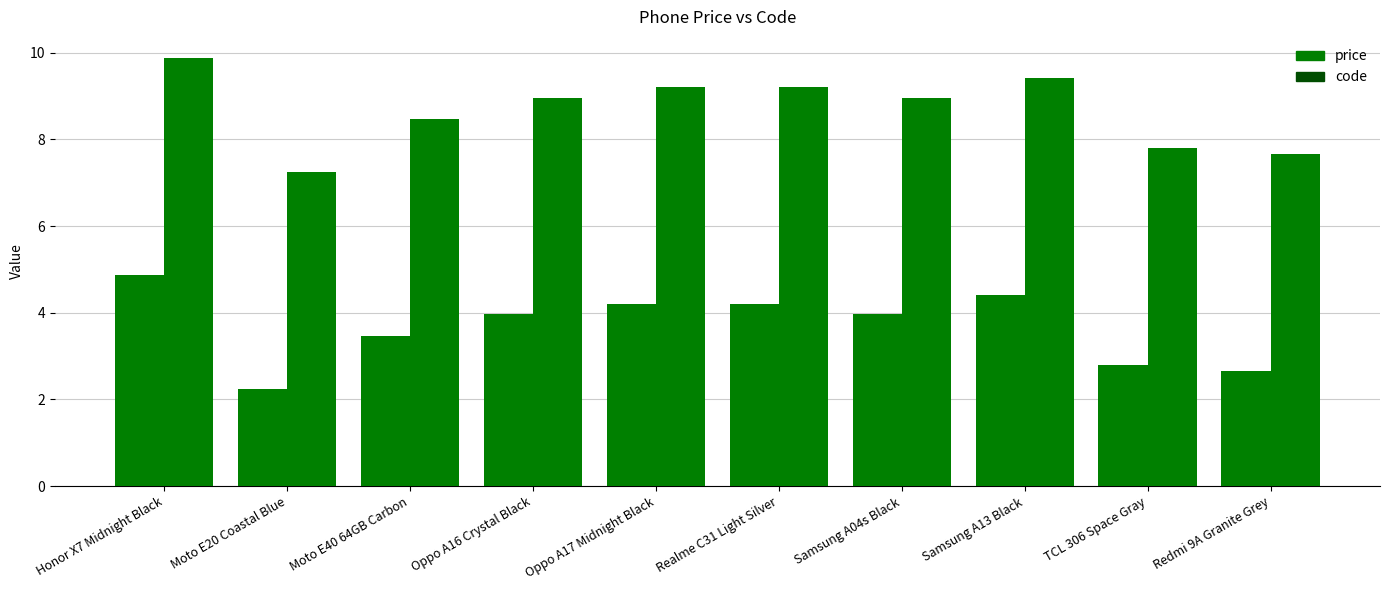

Which category has the highest value in the price series?

Honor X7 Midnight Black